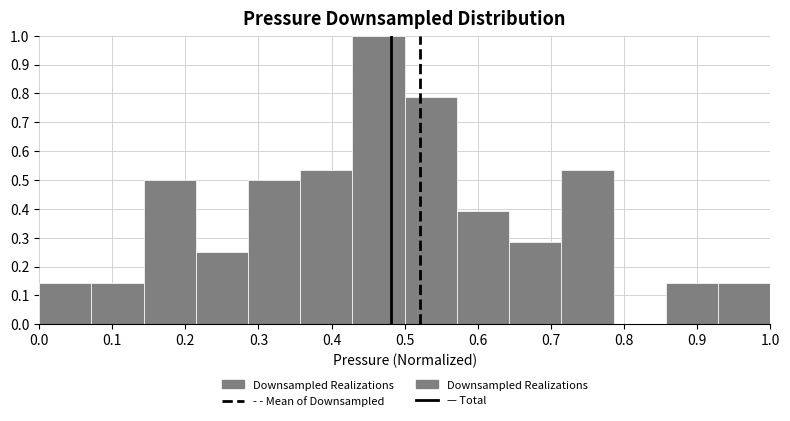

Reading left to right, transcribe this chart: for each bar, give the range it covers on the x-axis and its height. Neither the bar edges nor the heights are printed on the chart, so give them approximately, as read against the axes.

0.00 to 0.07: 0.14
0.07 to 0.14: 0.14
0.14 to 0.21: 0.50
0.21 to 0.29: 0.25
0.29 to 0.36: 0.50
0.36 to 0.43: 0.54
0.43 to 0.50: 1.00
0.50 to 0.57: 0.79
0.57 to 0.64: 0.39
0.64 to 0.71: 0.29
0.71 to 0.79: 0.54
0.79 to 0.86: 0
0.86 to 0.93: 0.14
0.93 to 1.00: 0.14